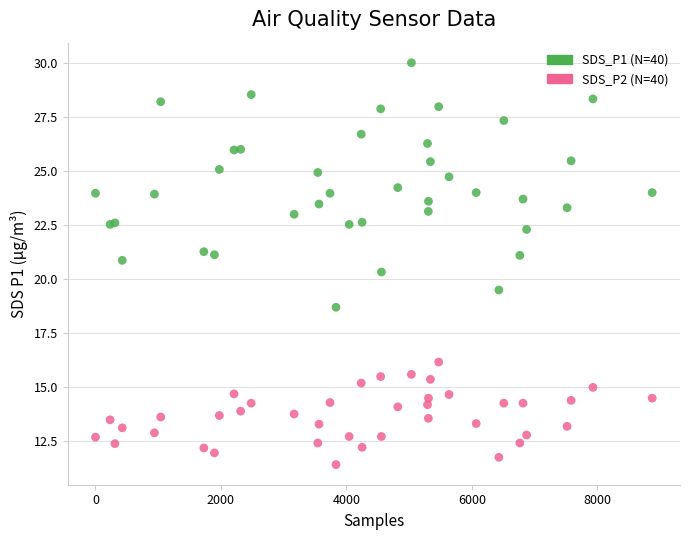

Which series has the widest spread of Y values?

SDS_P1 (N=40)